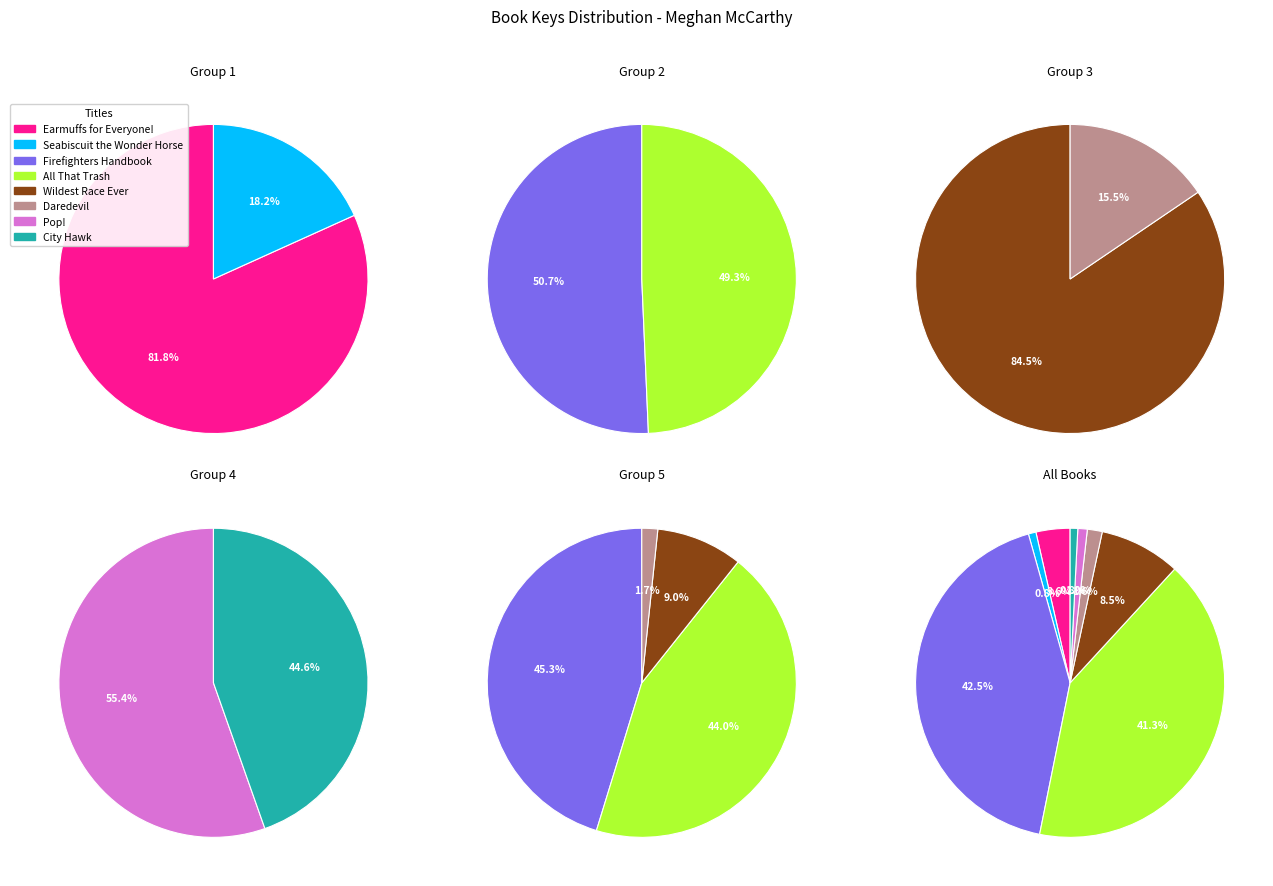

Rank the categories by value from highest to lowest.

Firefighters Handbook, All That Trash, Wildest Race Ever, Earmuffs for Everyone!, Daredevil, Pop!, Seabiscuit the Wonder Horse, City Hawk